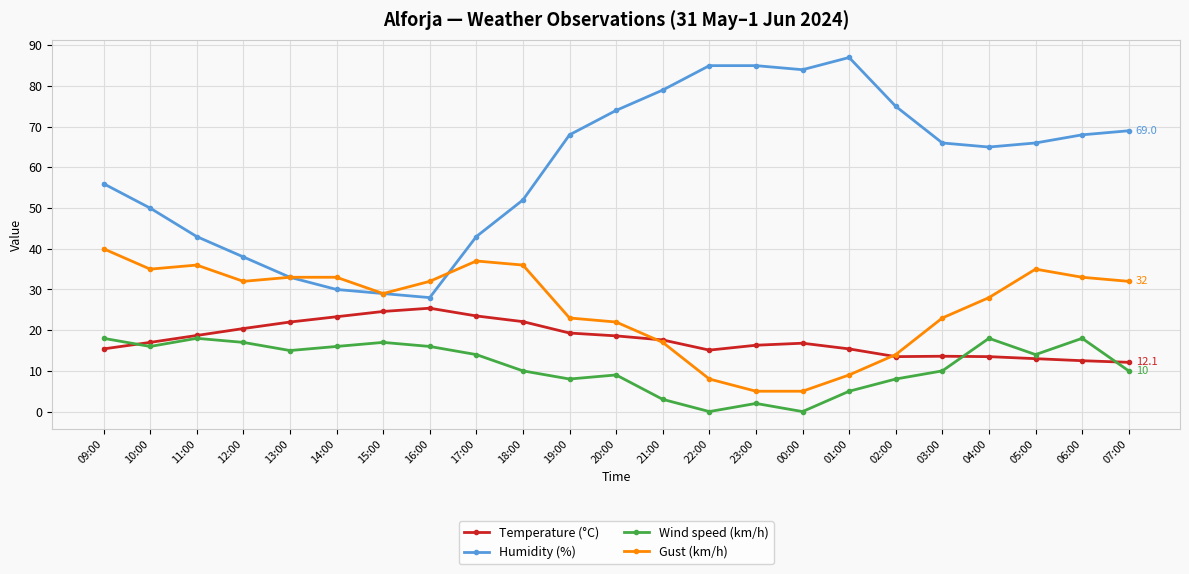

The Gust (km/h) series shows 4.4 at 01:00. True or false?

False